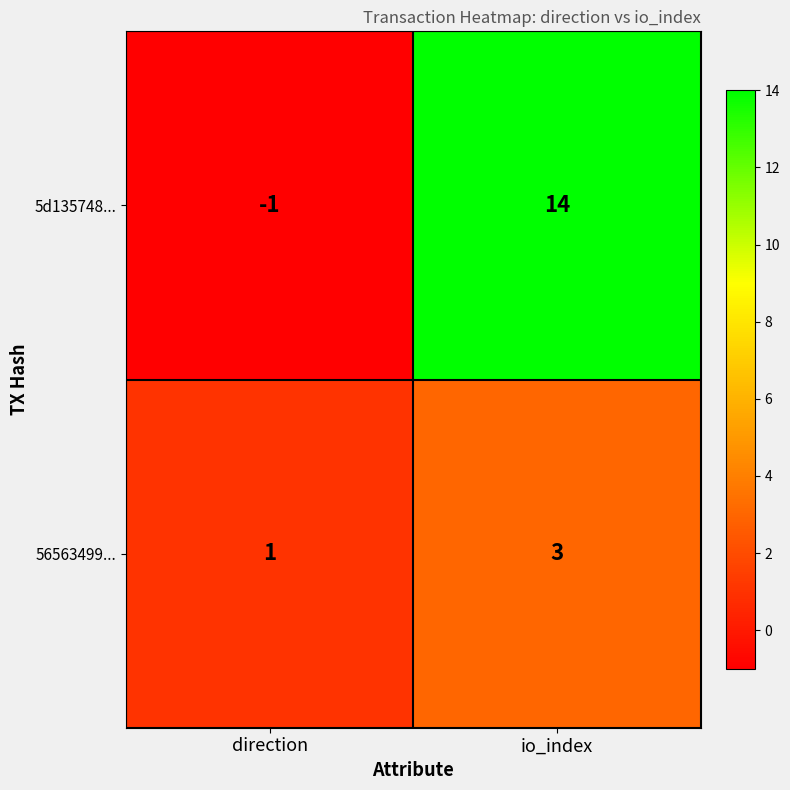

What is the sum of the 5d135748... values at direction and io_index?

13